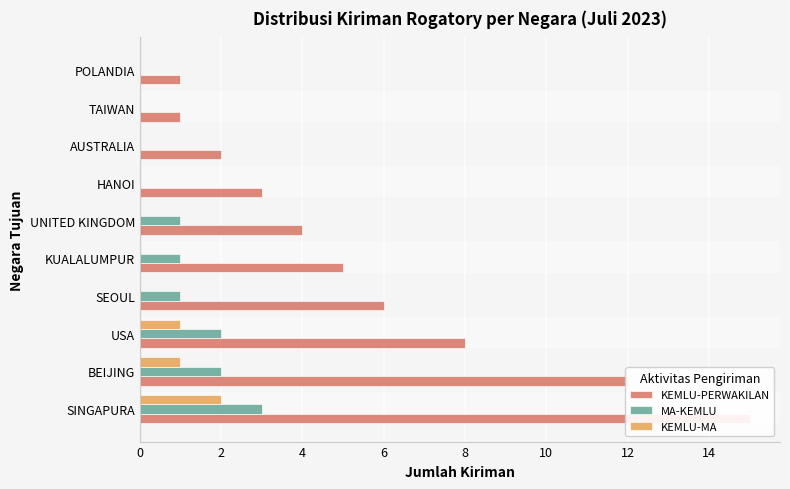

Are the bars horizontal?

Yes